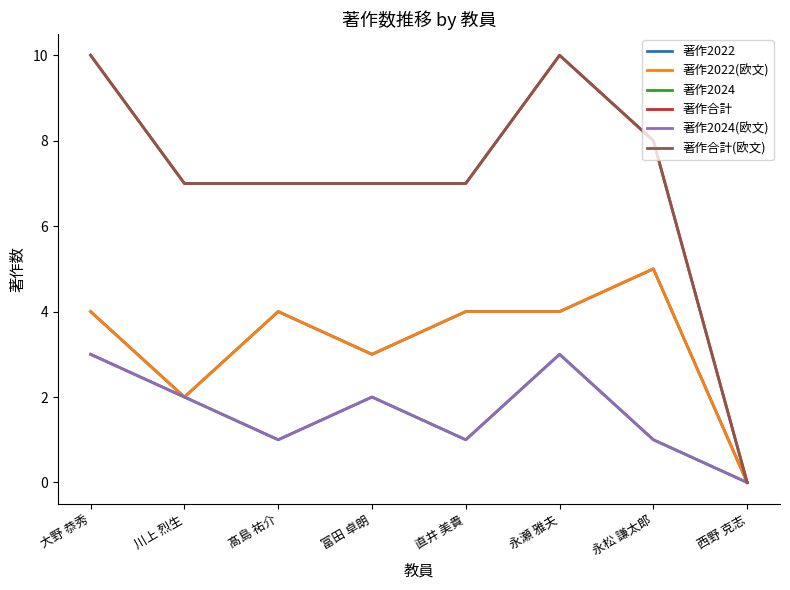

Count the number of data series in this chart.

6